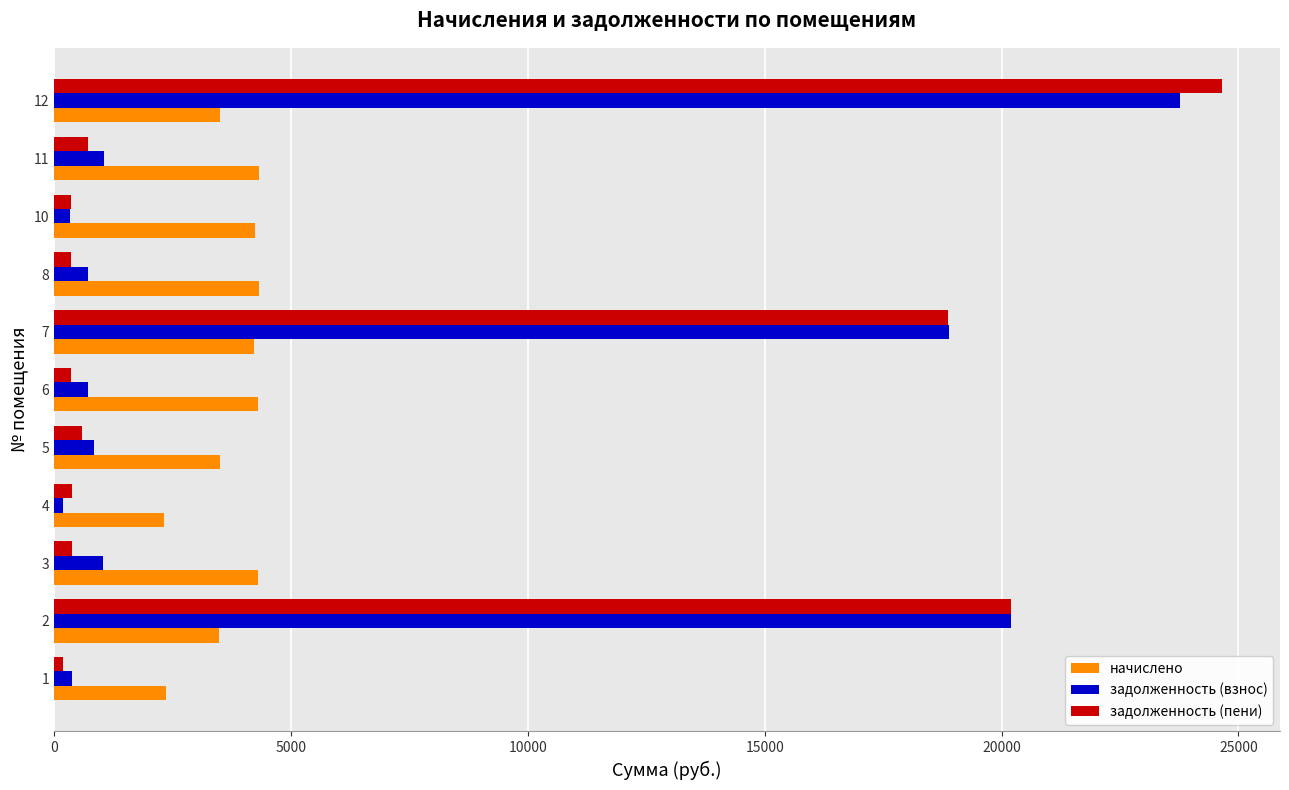

Is the value of задолженность (пени) at 3 greater than the value of задолженность (взнос) at 3?

No